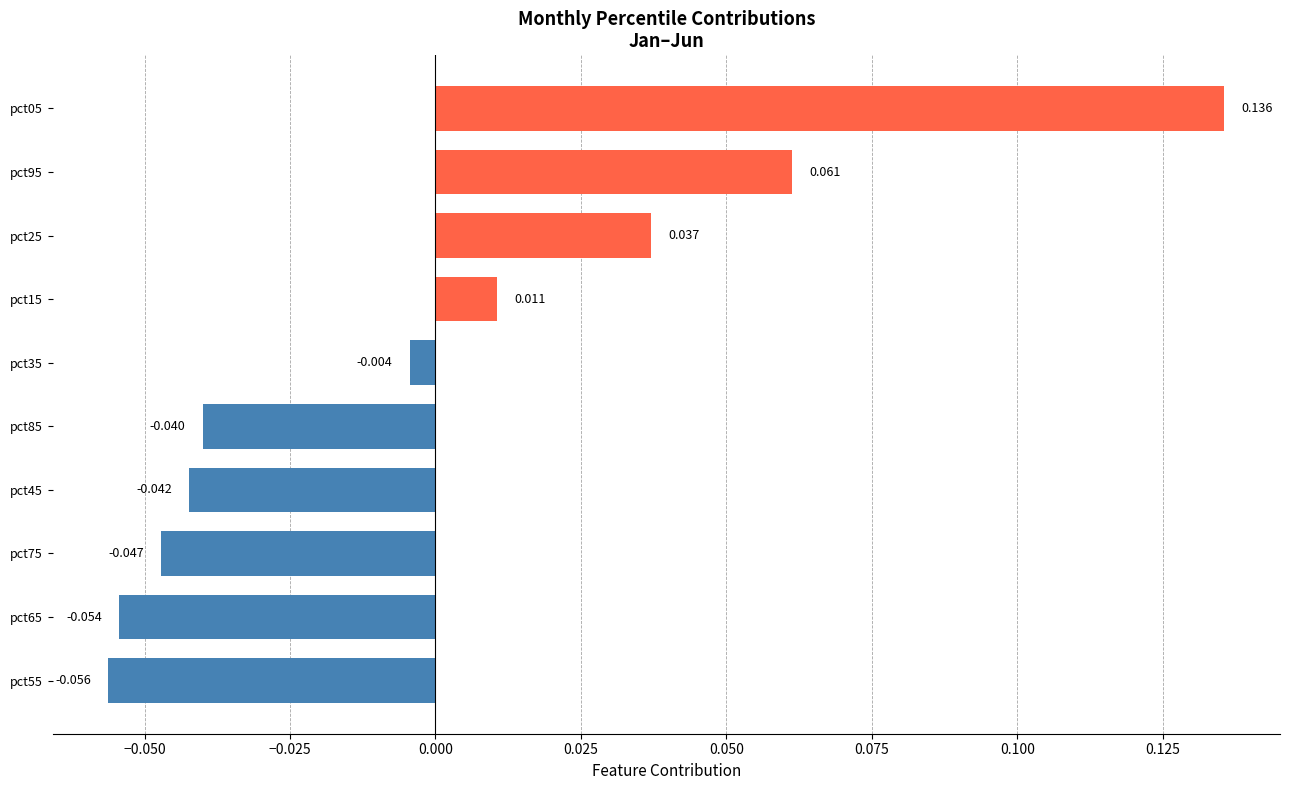

How many bars are there in total?

10